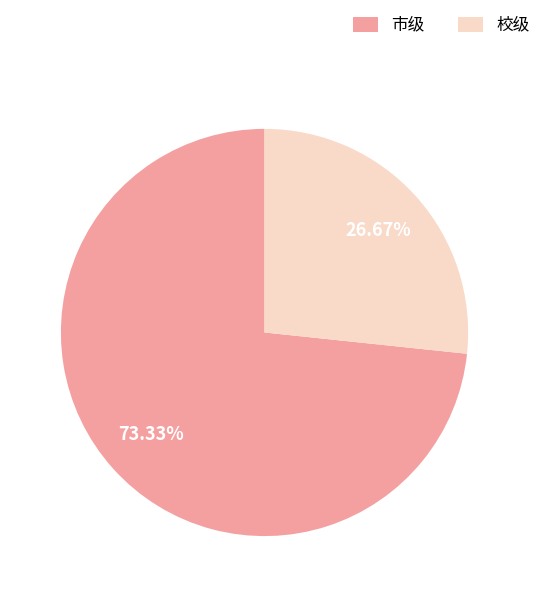

What percentage is the 校级 slice, to the nearest percent?

27%